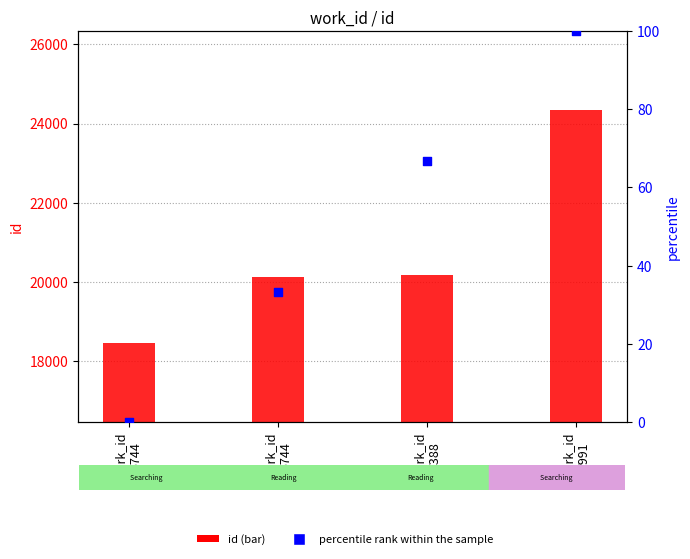

At how many categories does at least one series exceed 18078?

4